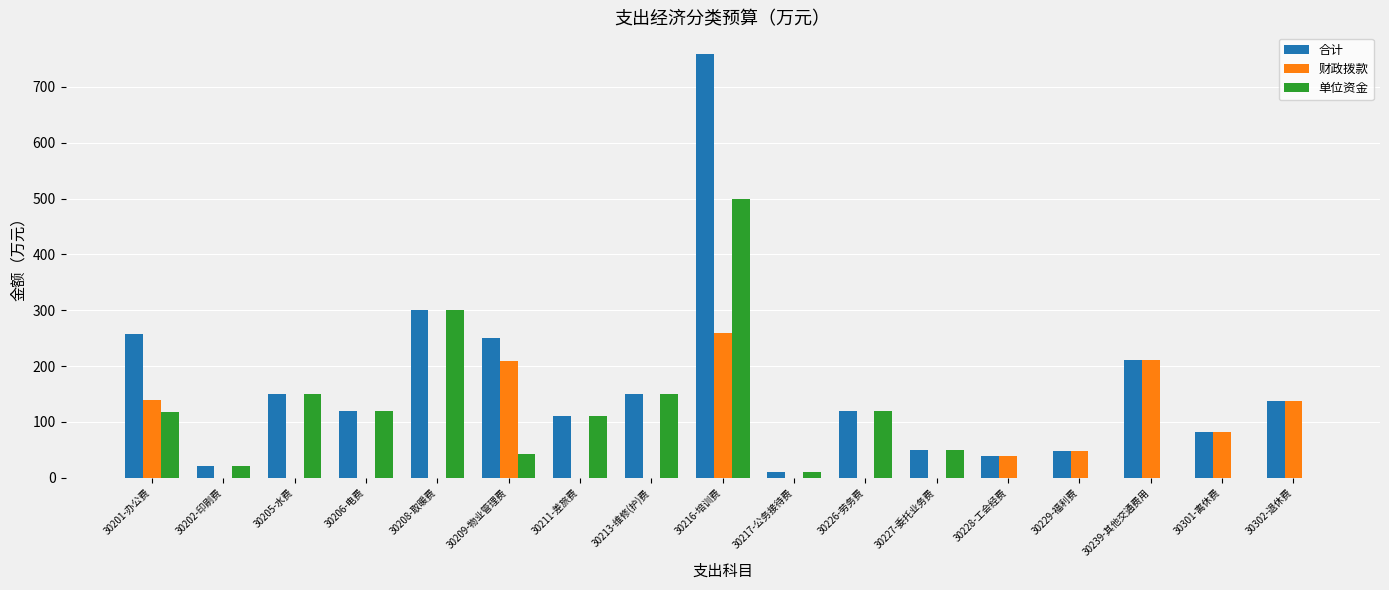

At which label is 财政拨款 closest to 129?

30302-退休费